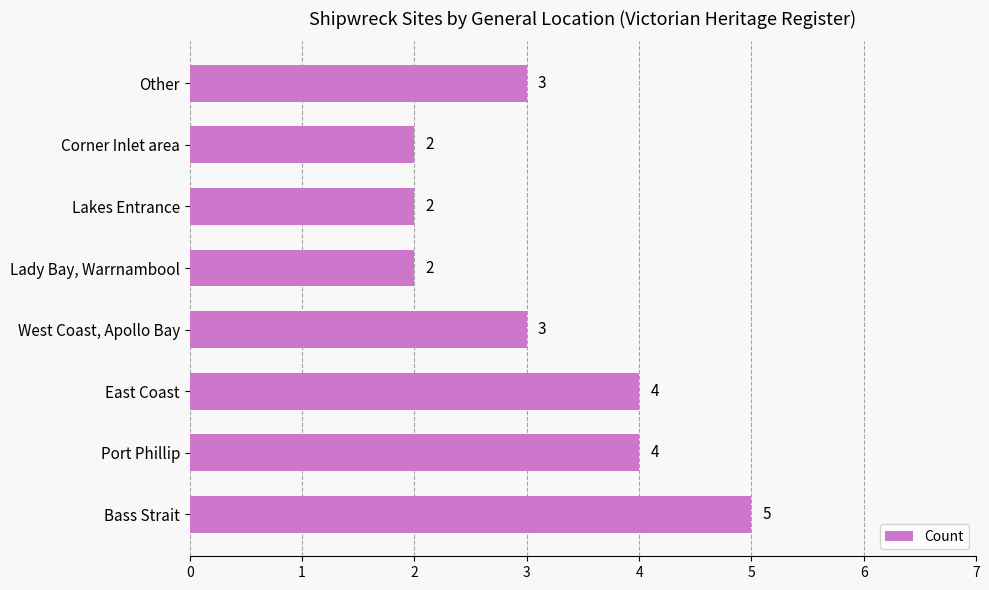

What is the average value?

3